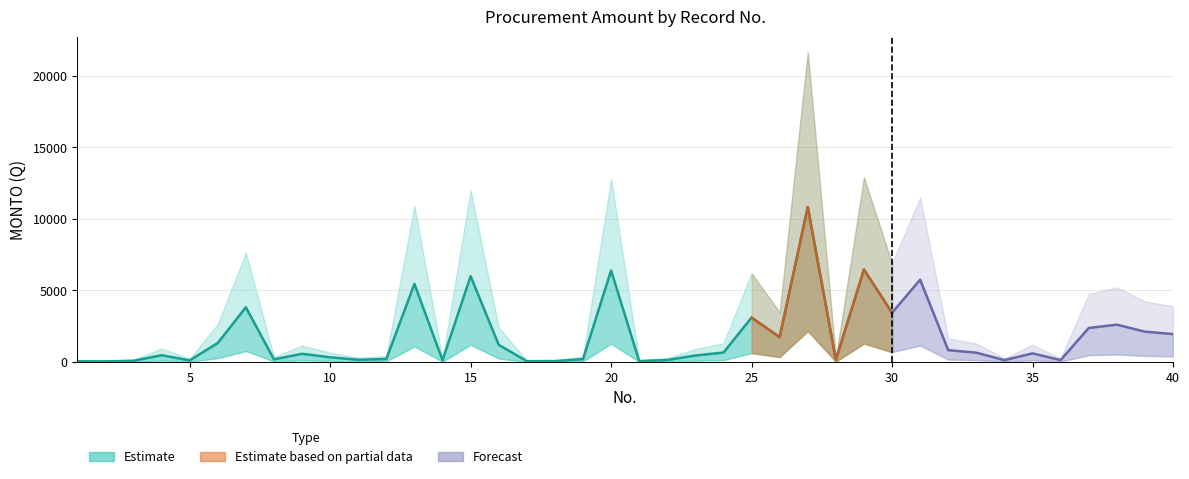

What is the approximate value of MONTO at 6?

1325.0